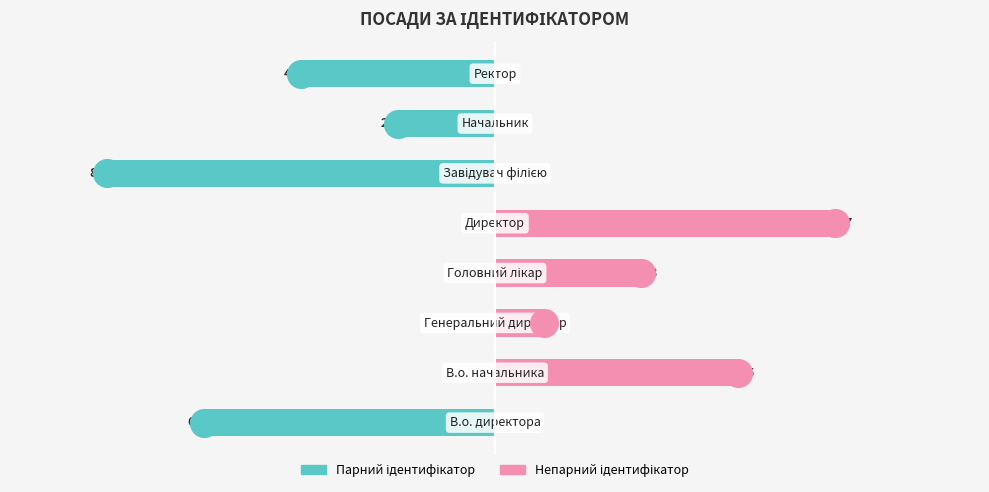

Which series has the widest spread of Y values?

Парний ідентифікатор